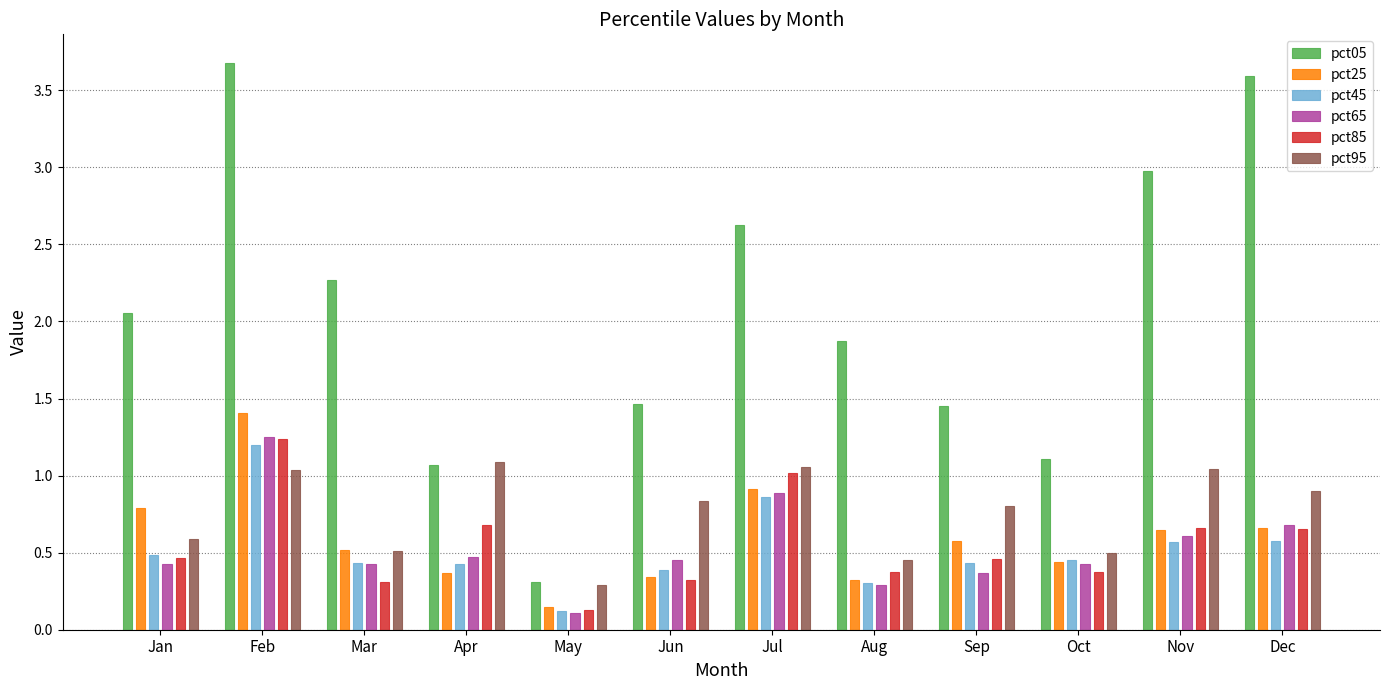

What is the difference between the highest and lowest values at May?

0.2